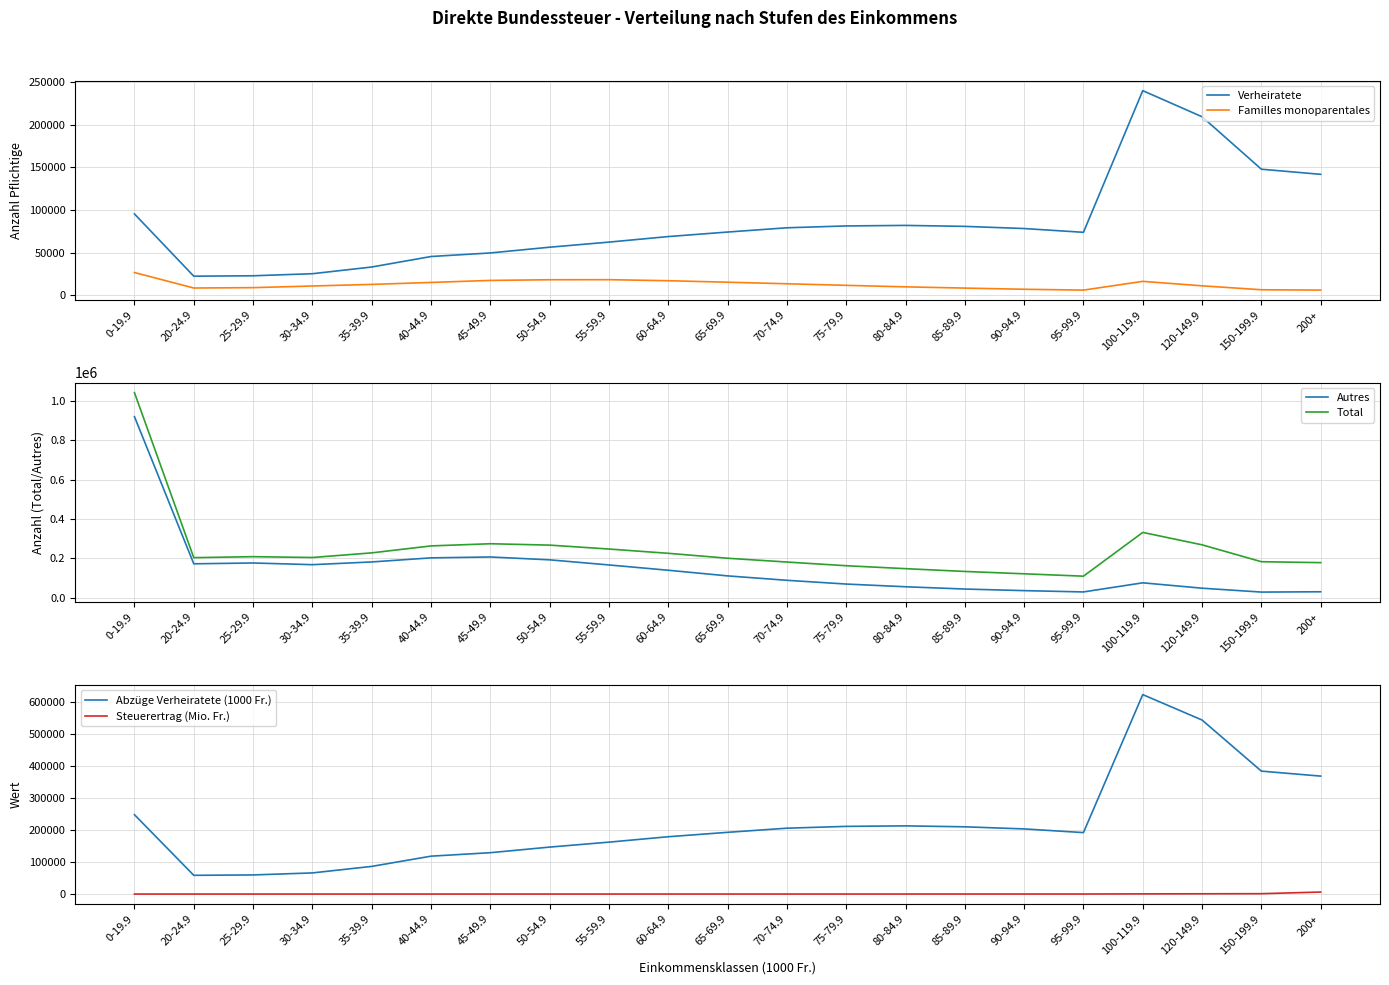

Which series has the largest total across all categories?

Total